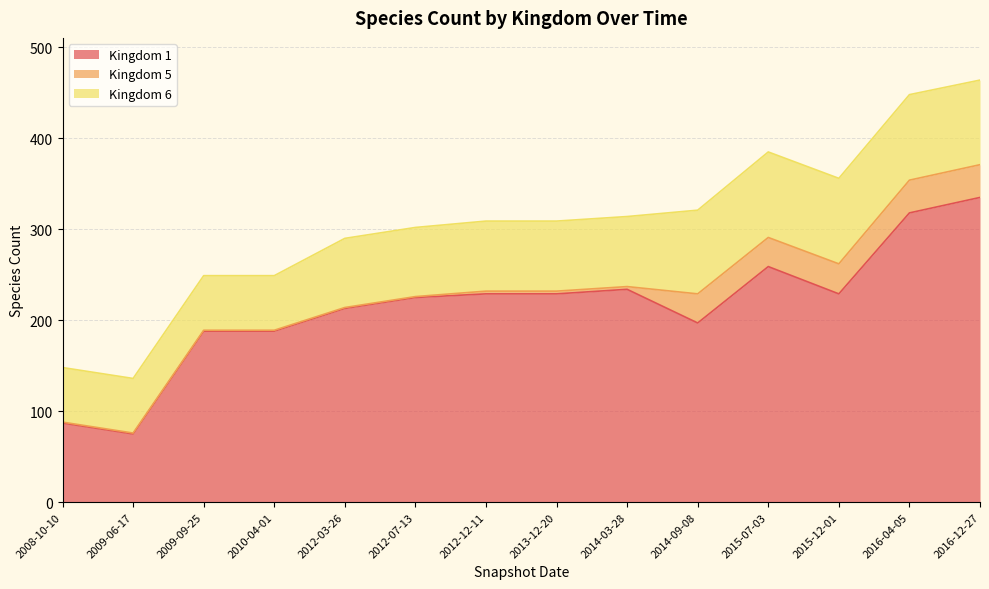

What is the value of the Kingdom 1 point at the 5th from the left?

213